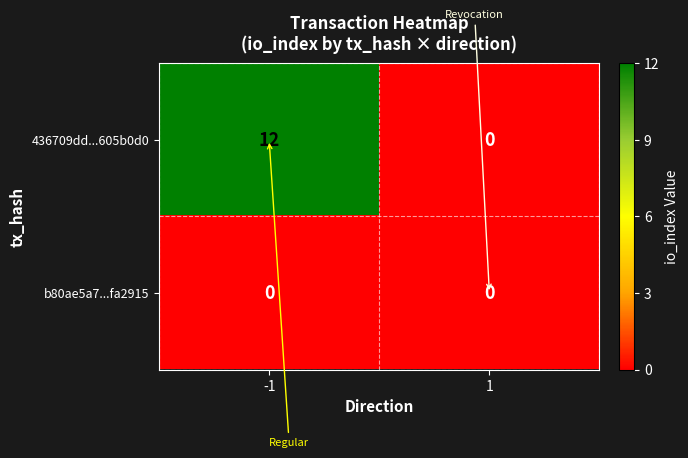

What is the total value across all series at -1?

12